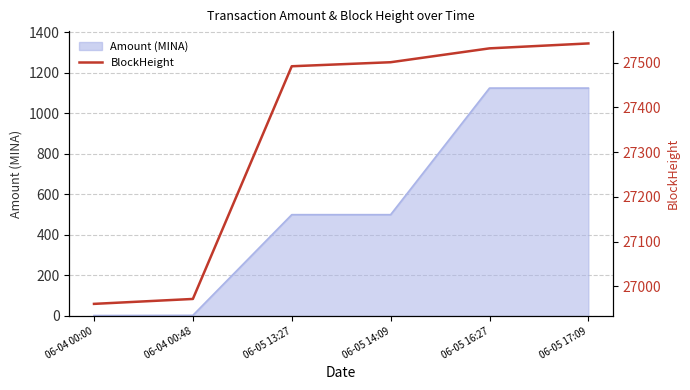

Between 06-05 16:27 and 06-05 13:27, which is larger?

06-05 16:27